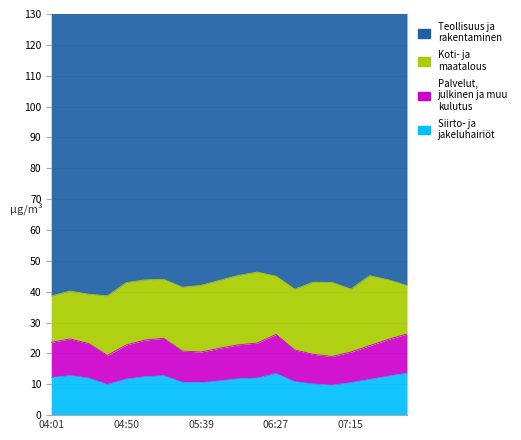

Does the chart have visible grid lines?

Yes